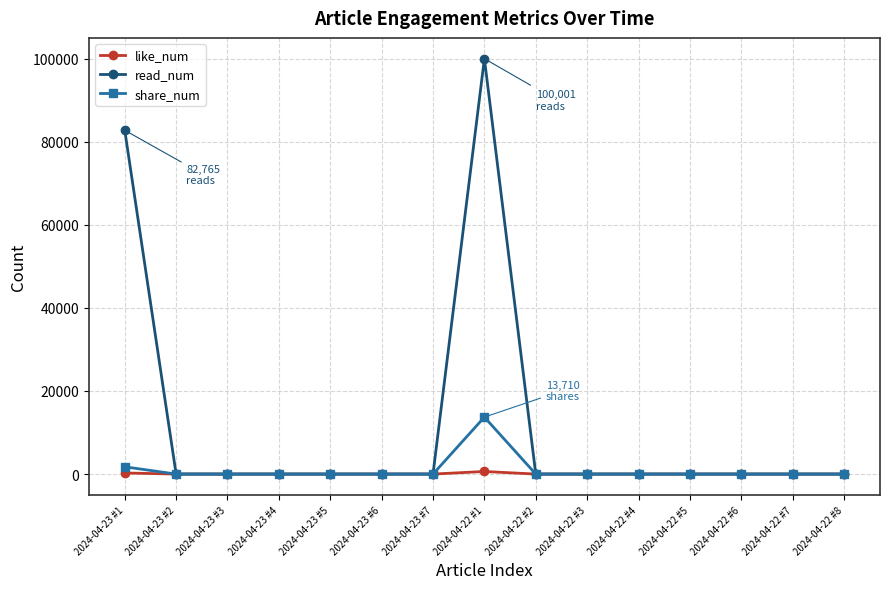

What are all the series names shown in the legend?

like_num, read_num, share_num